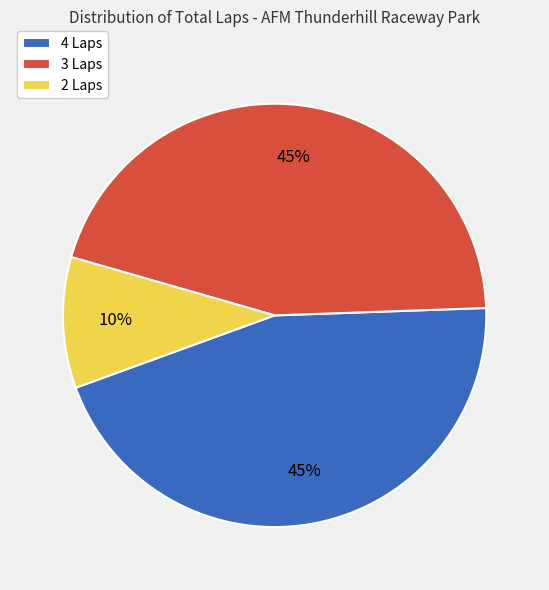

To the nearest percent, what portion does 3 Laps represent?

45%